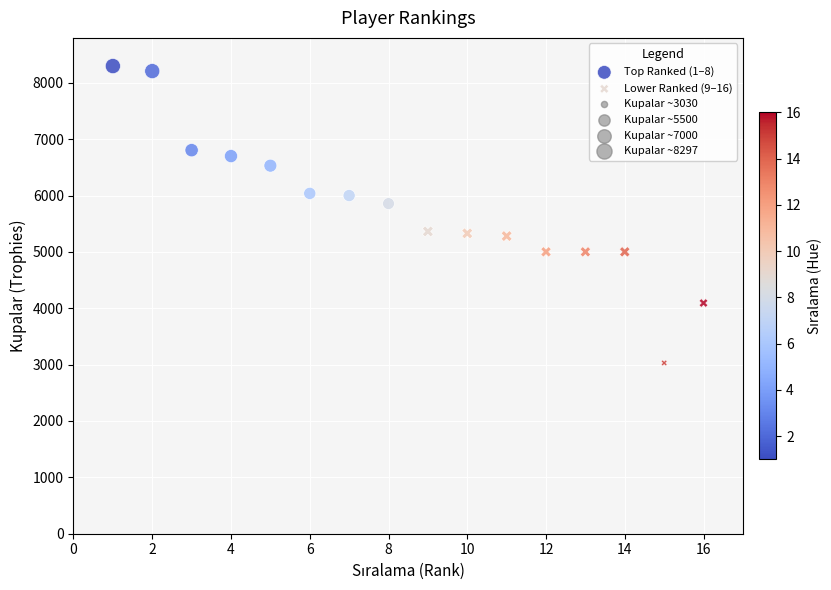

Which series reaches the minimum Y coordinate?

Lower Ranked (9–16)